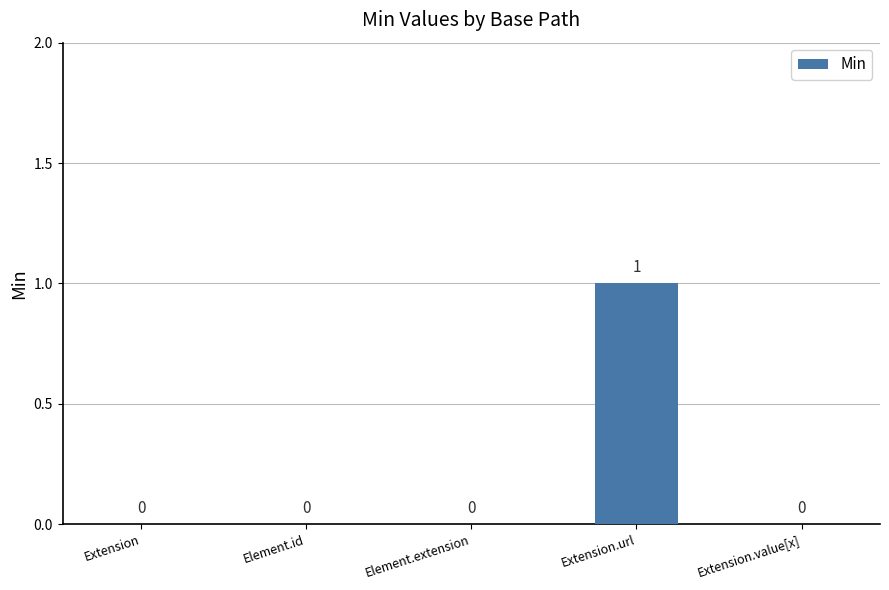

The value at Element.extension is 0. True or false?

True